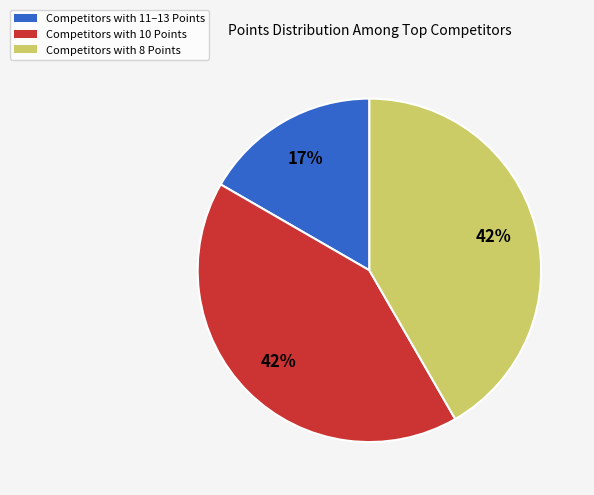

To the nearest percent, what portion does Competitors with 8 Points represent?

42%